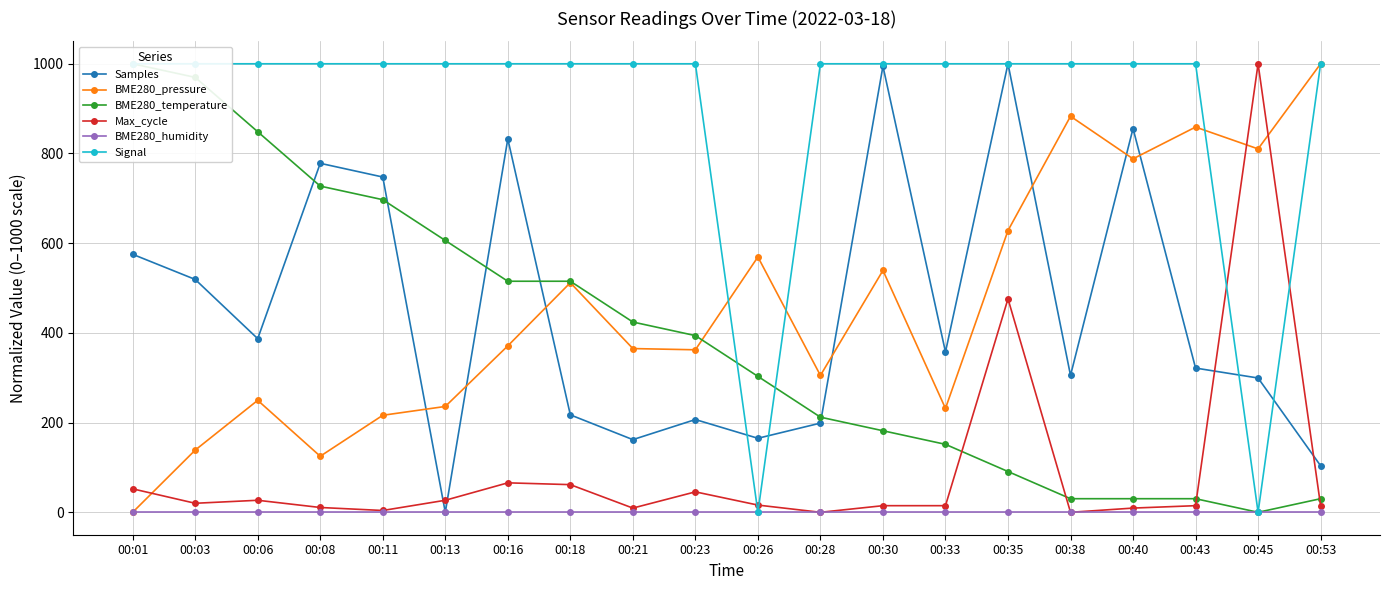

Which has a higher value, 00:16 or 00:33?

00:16